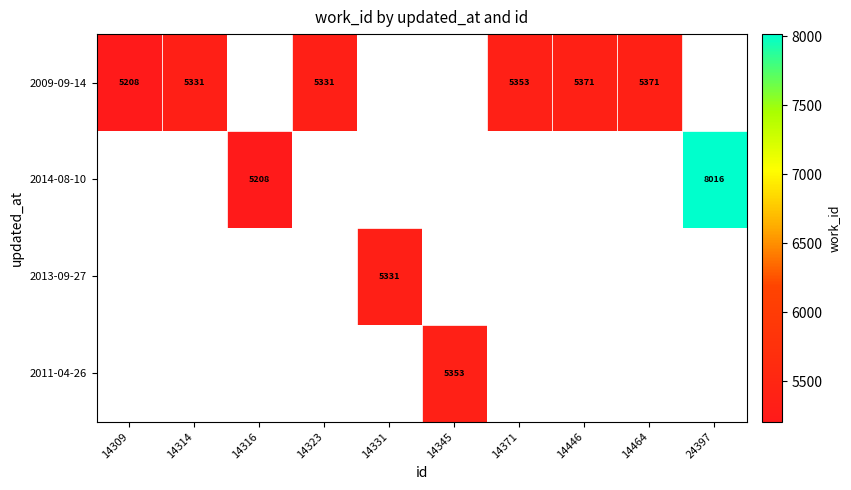

The 2009-09-14 series shows 5371 at 14446. True or false?

True